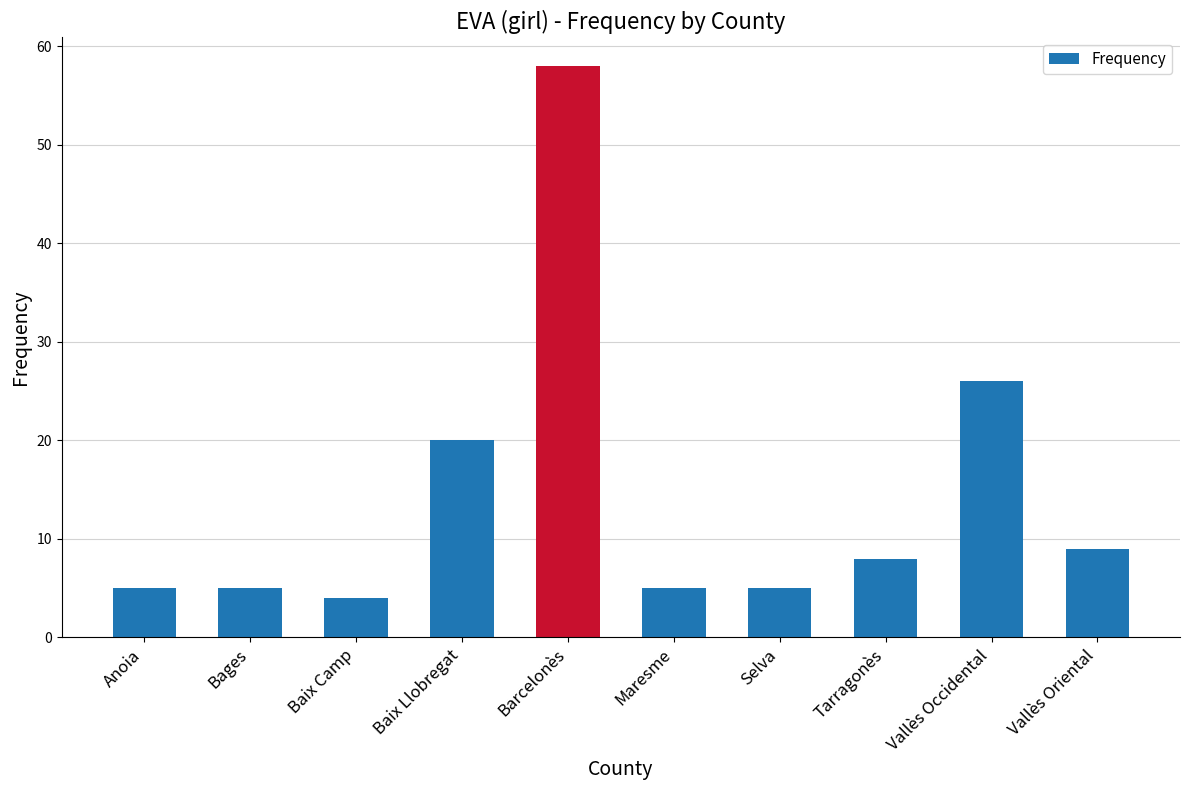

What is the label of the 1st bar from the right?

Vallès Oriental